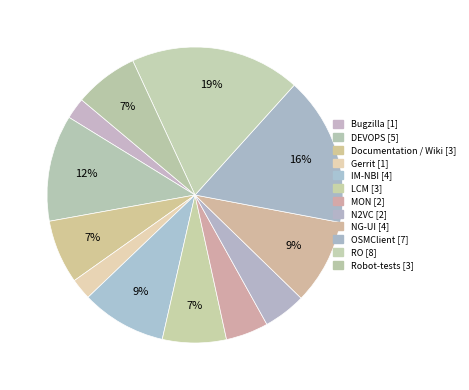

What is the change in value from LCM to MON?

-1